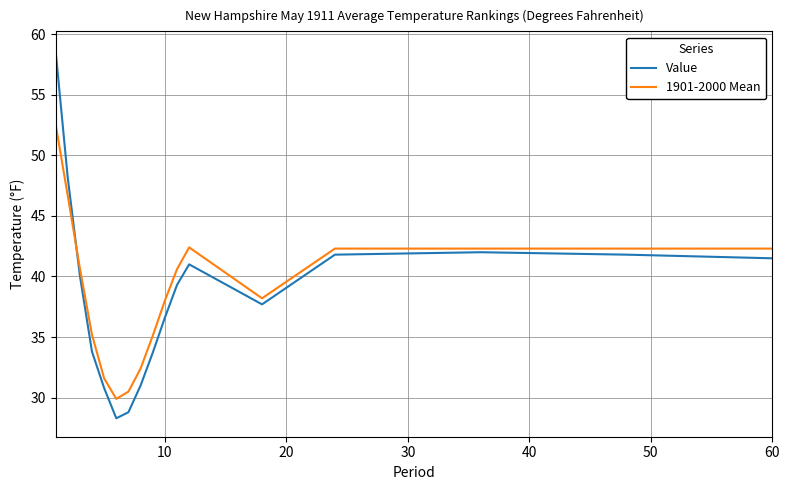

Which series has the largest range (max minus min)?

Value